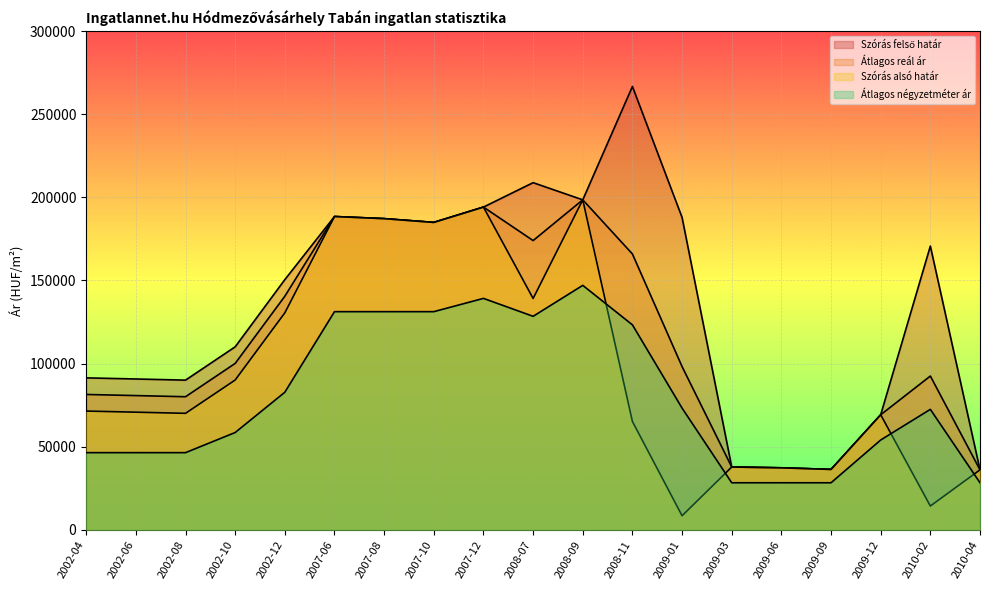

True or false: Átlagos reál ár and Átlagos négyzetméter ár intersect in this chart.

False